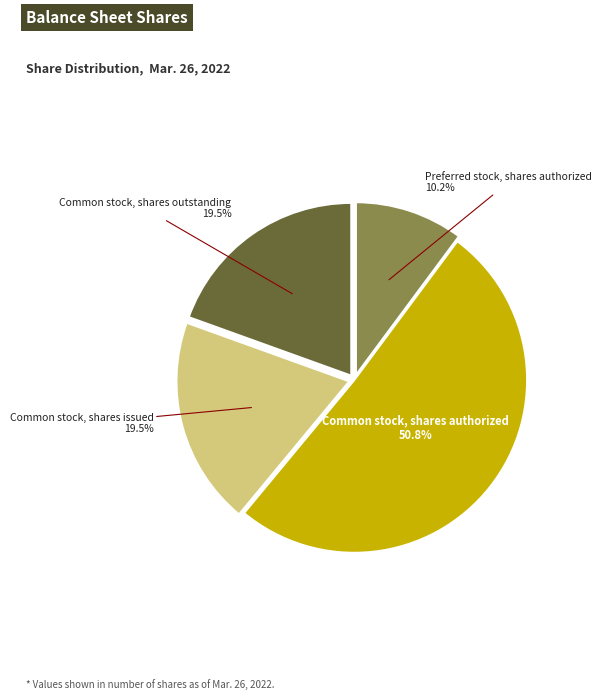

Is there any slice that represents more than half of the pie?

Yes